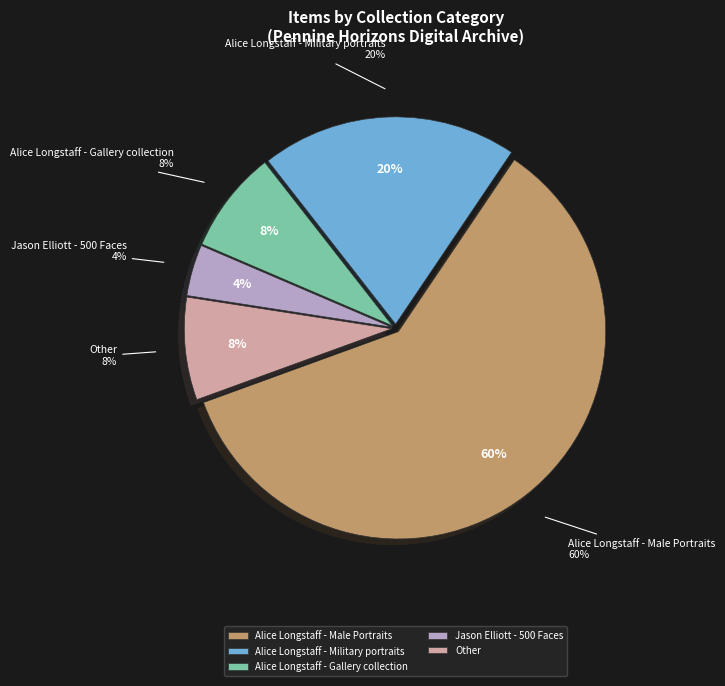

What is the smallest slice in the pie chart?

Jason Elliott Collection - 500 Faces